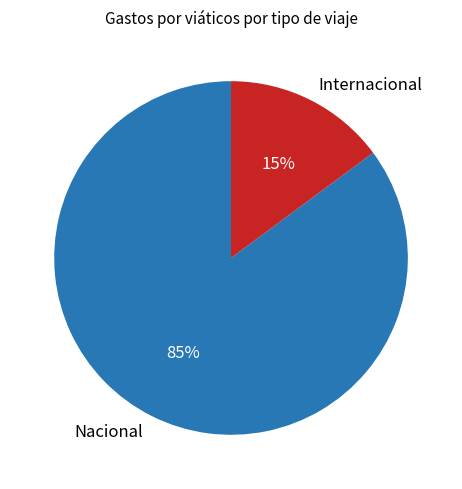

To the nearest percent, what percentage of the pie is Nacional?

85%